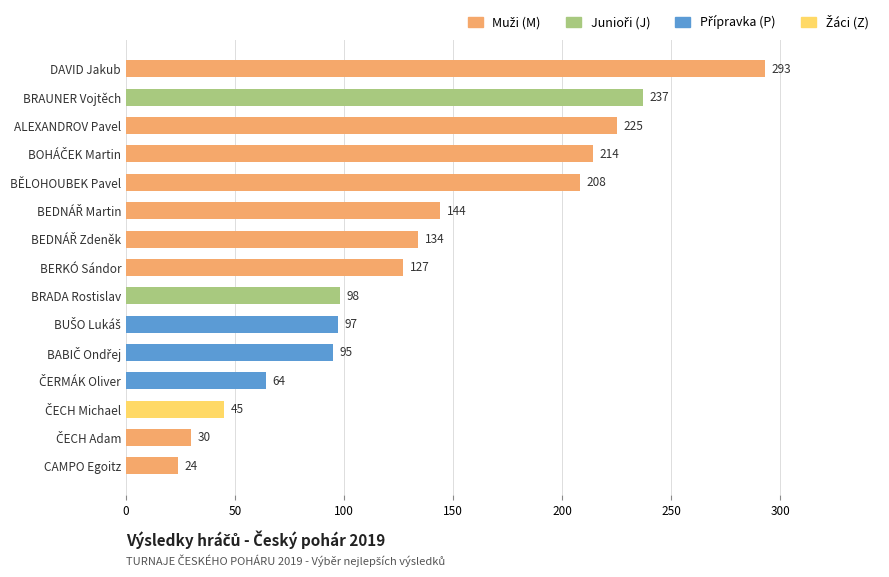

What is the change in value from BRADA Rostislav to ALEXANDROV Pavel?

+127